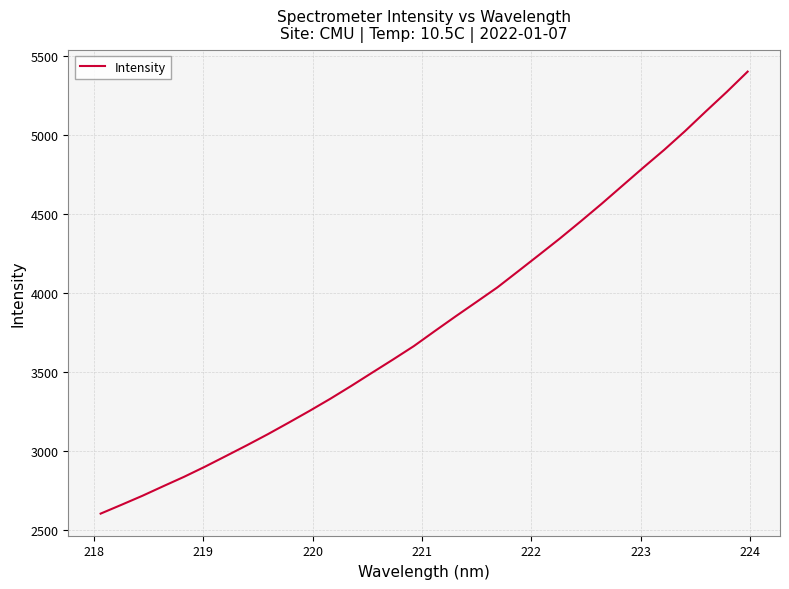

Does the chart display data point markers on the line(s)?

No